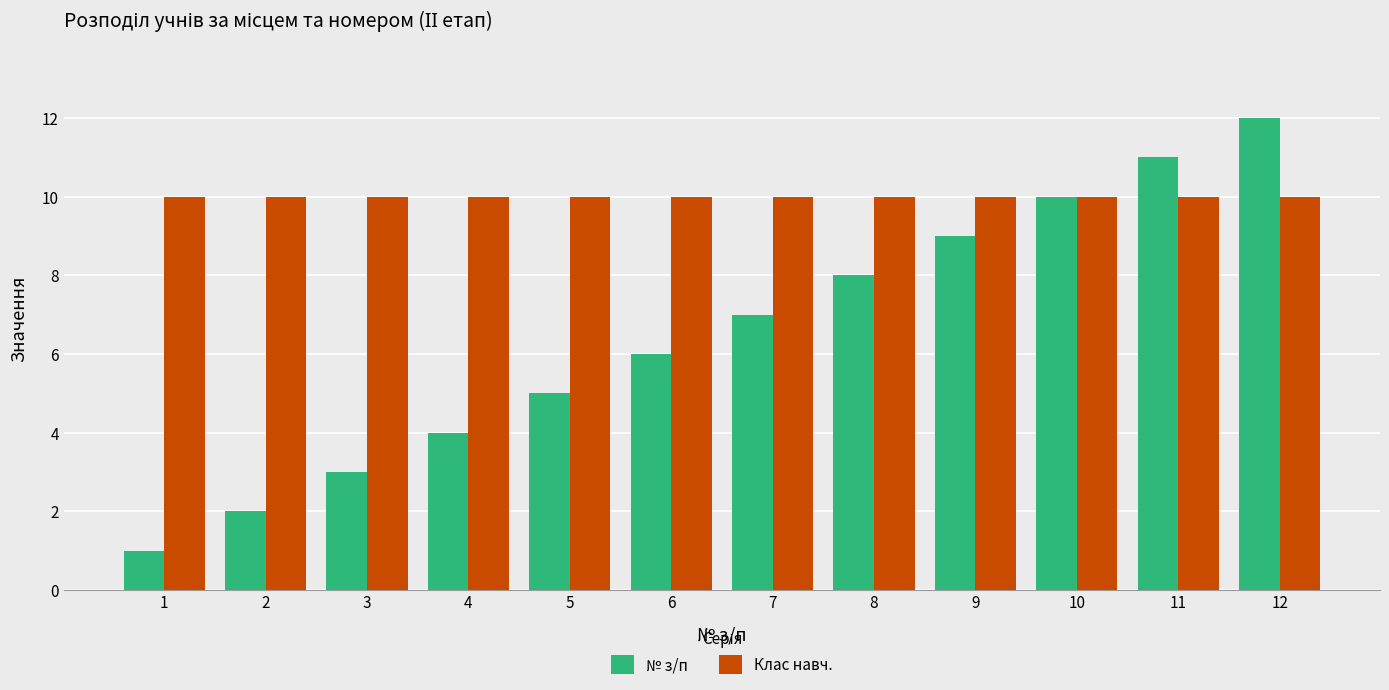

At which category does the chart reach its peak across all series?

12